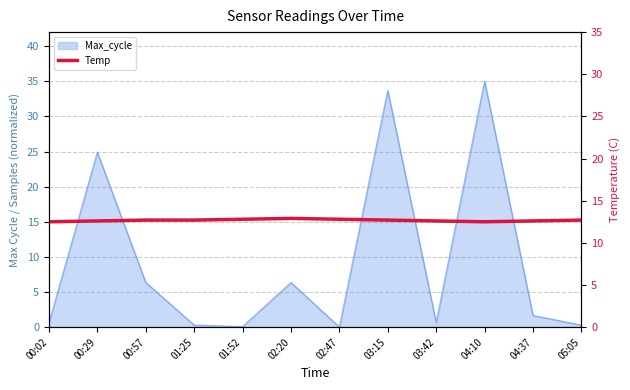

True or false: the data shows 20.0 at 05:05.

False